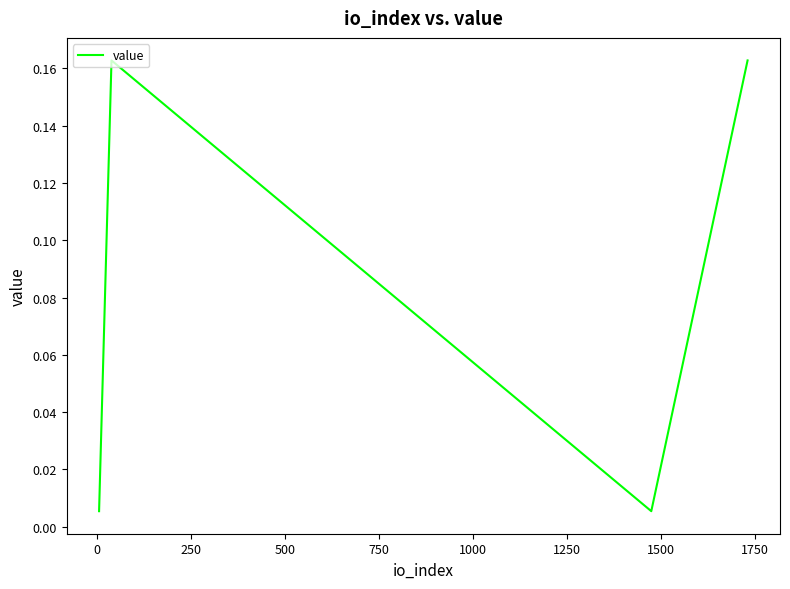

How many interior local valleys (lower than both neighbors) does the data have?

1